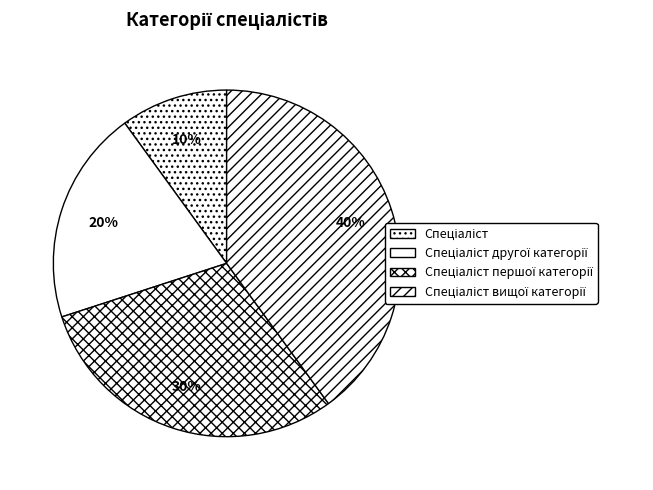

Is the sum of Спеціаліст вищої категорії and Спеціаліст другої категорії greater than half?

Yes